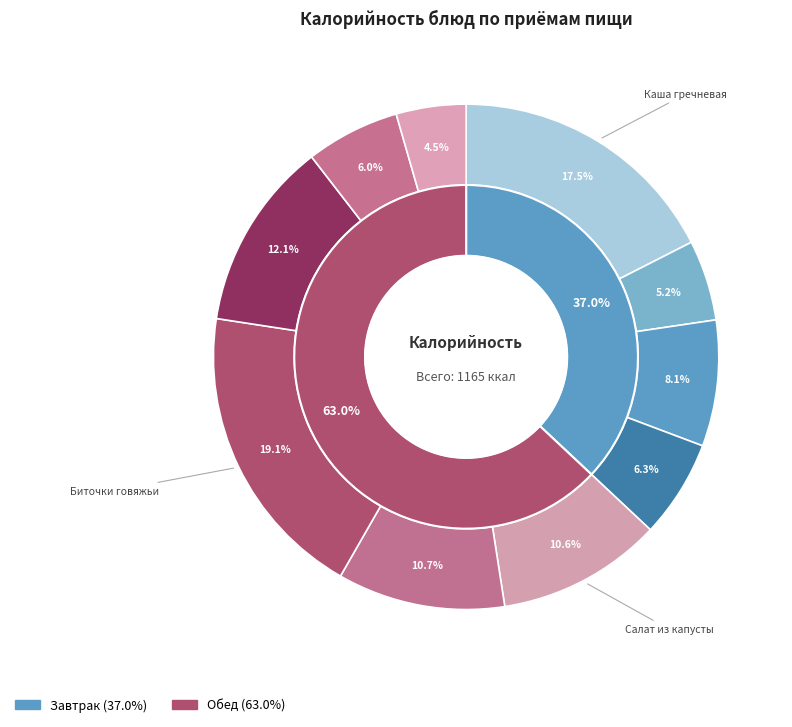

The Биточки из мяса говядины slice represents 30% of the pie. True or false?

False